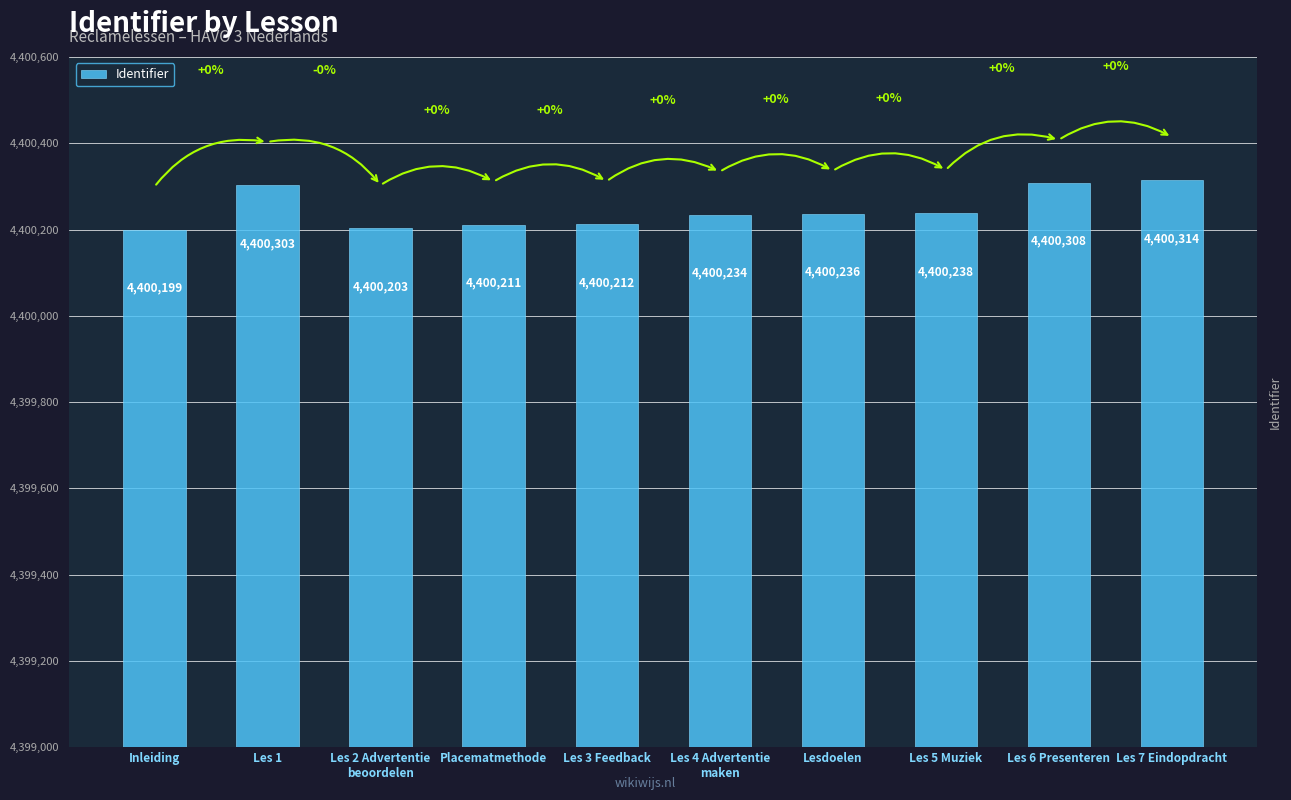

At which category does the chart reach its minimum across all series?

Inleiding